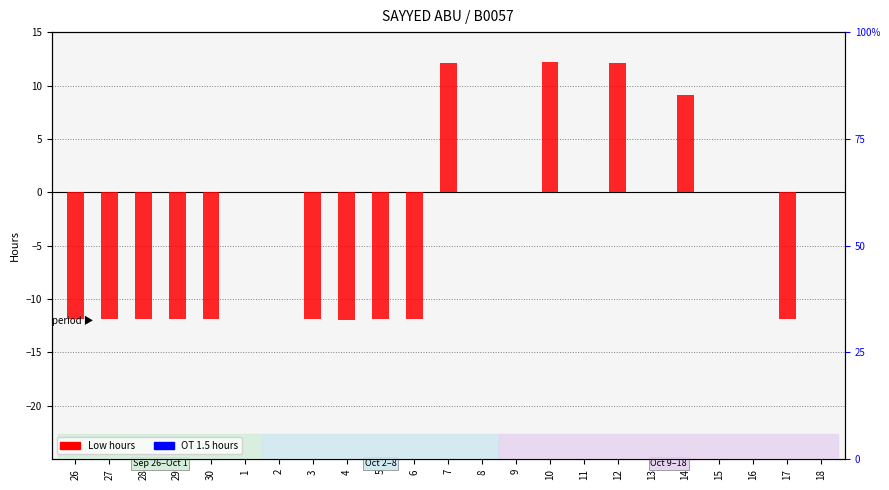

List the series in order of their overall mean, lowest first.

Low (hours), OT 1.5 (hours)